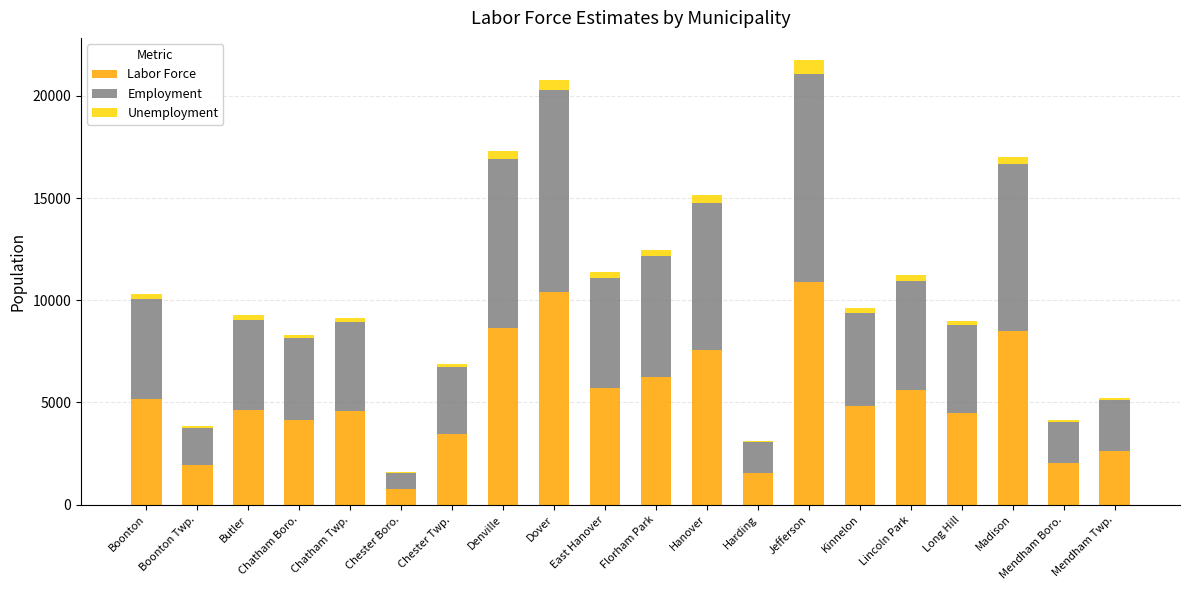

What is the total value across all series at Dover?

20788